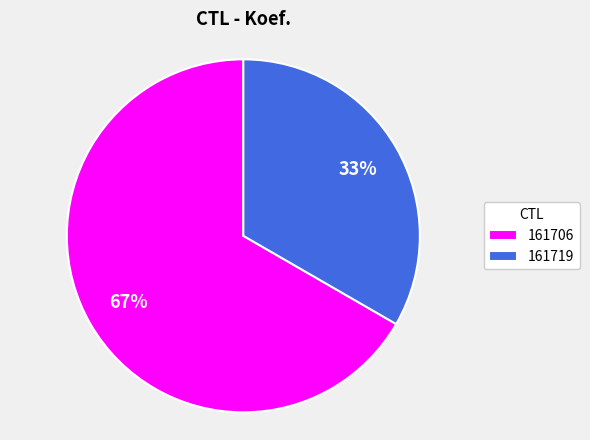

How many segments does this pie chart have?

2